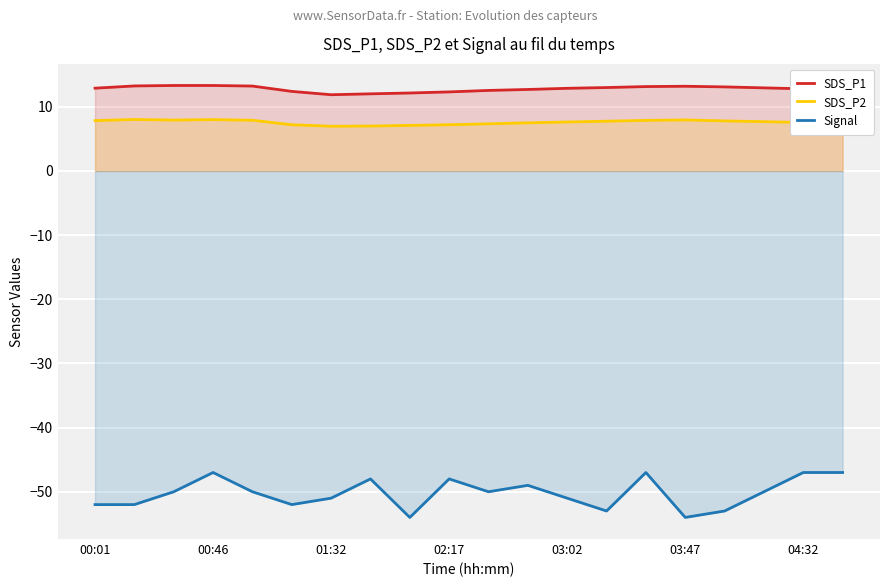

What is the value of the SDS_P1 point at the 17th from the left?

13.1